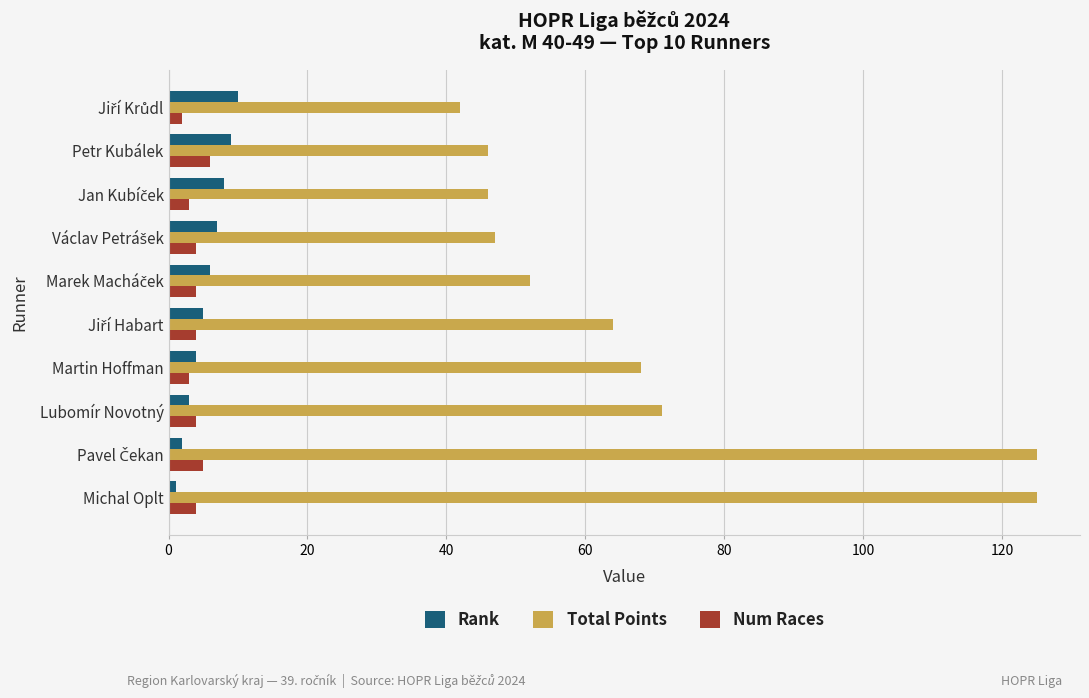

What is the lowest value of the Total Points series?

42